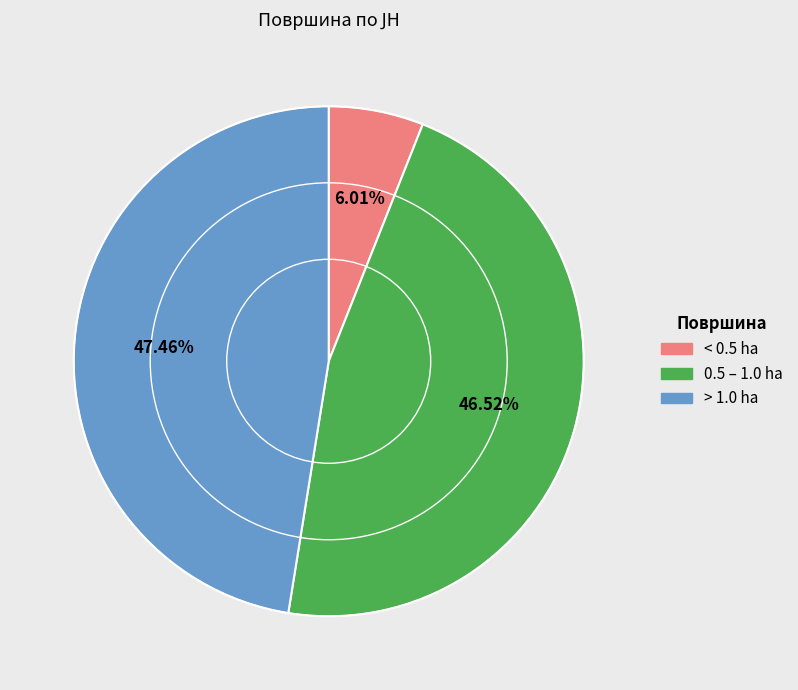

Which has a higher value, 0.5 – 1.0 ha or > 1.0 ha?

> 1.0 ha